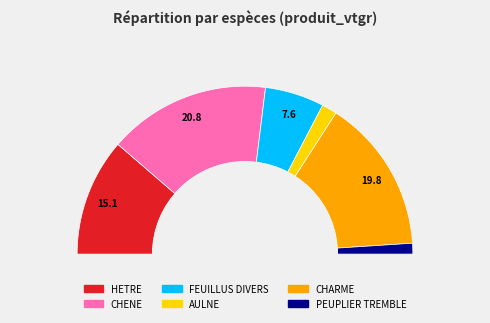

Is there a majority slice in this chart?

No